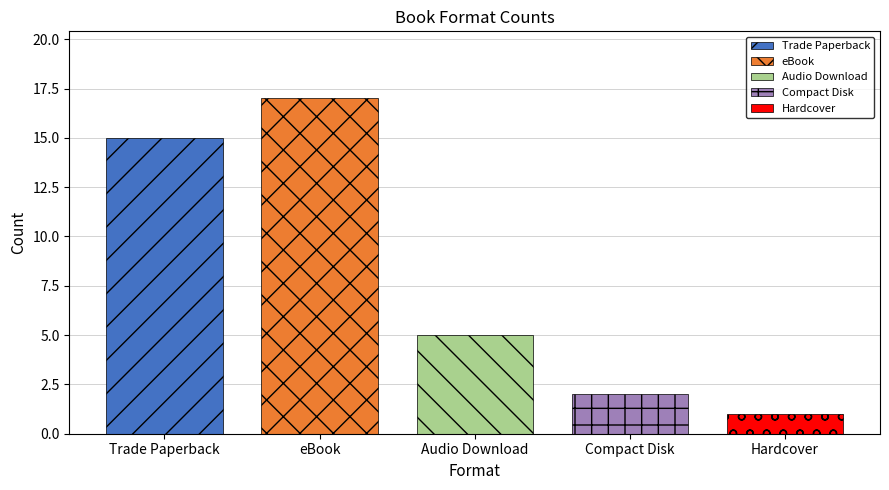

What is the greatest value displayed?

17